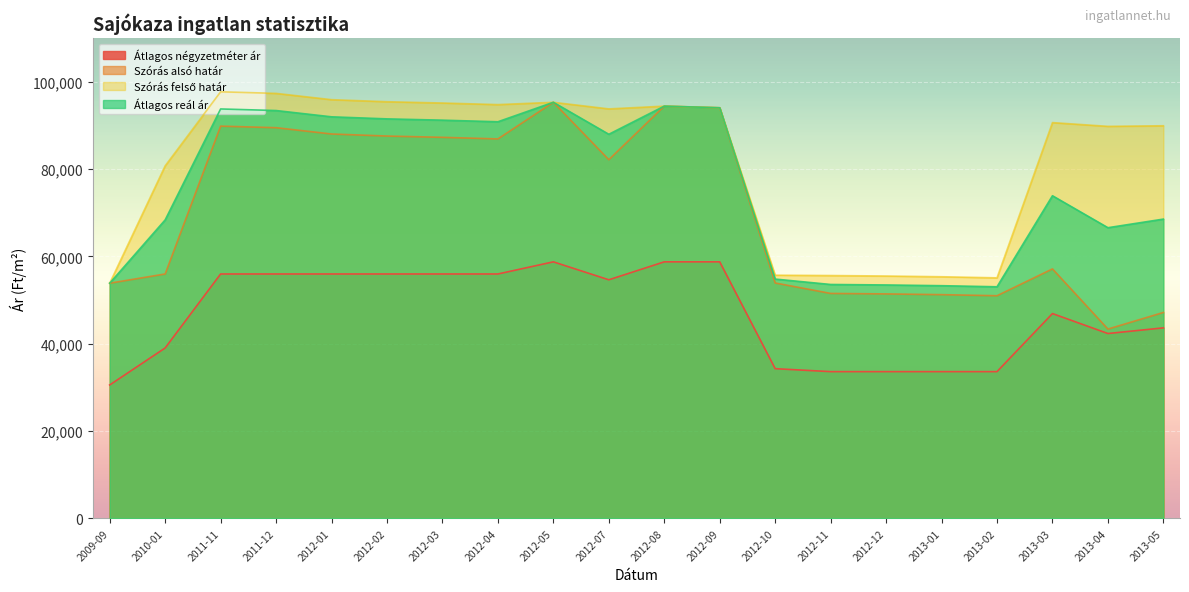

Reading left to right, what are all the values shown in this chart?

Átlagos négyzetméter ár: 2009-09=30558	2010-01=39028	2011-11=55970	2011-12=55970	2012-01=55970	2012-02=55970	2012-03=55970	2012-04=55970	2012-05=58750	2012-07=54638	2012-08=58750	2012-09=58750	2012-10=34287	2012-11=33611	2012-12=33611	2013-01=33611	2013-02=33611	2013-03=46905	2013-04=42337	2013-05=43634
Szórás alsó határ: 2009-09=53862	2010-01=55974	2011-11=89827	2011-12=89466	2012-01=88026	2012-02=87556	2012-03=87261	2012-04=86896	2012-05=95286	2012-07=82145	2012-08=94404	2012-09=94031	2012-10=53912	2012-11=51520	2012-12=51408	2013-01=51241	2013-02=50992	2013-03=57135	2013-04=43359	2013-05=47160
Szórás felső határ: 2009-09=53862	2010-01=80736	2011-11=97687	2011-12=97326	2012-01=95886	2012-02=95416	2012-03=95121	2012-04=94756	2012-05=95286	2012-07=93775	2012-08=94404	2012-09=94031	2012-10=55698	2012-11=55618	2012-12=55506	2013-01=55339	2013-02=55090	2013-03=90635	2013-04=89779	2013-05=89914
Átlagos reál ár: 2009-09=53862	2010-01=68355	2011-11=93757	2011-12=93396	2012-01=91956	2012-02=91486	2012-03=91191	2012-04=90826	2012-05=95286	2012-07=87960	2012-08=94404	2012-09=94031	2012-10=54805	2012-11=53569	2012-12=53457	2013-01=53290	2013-02=53041	2013-03=73885	2013-04=66569	2013-05=68537